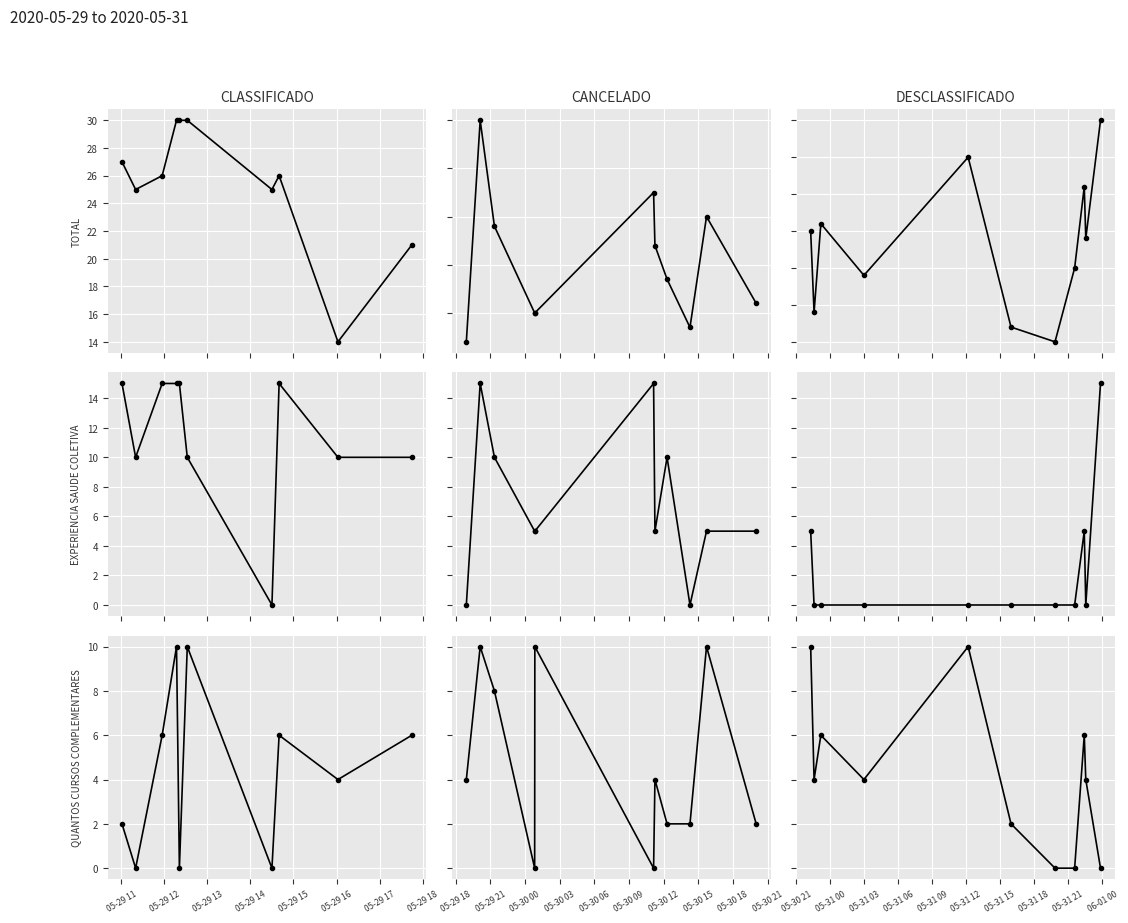

True or false: PONTUACAO QUANTOS CURSOS COMPLEMENTARES and PONTUACAO EXPERIENCIA SAUDE COLETIVA intersect in this chart.

True